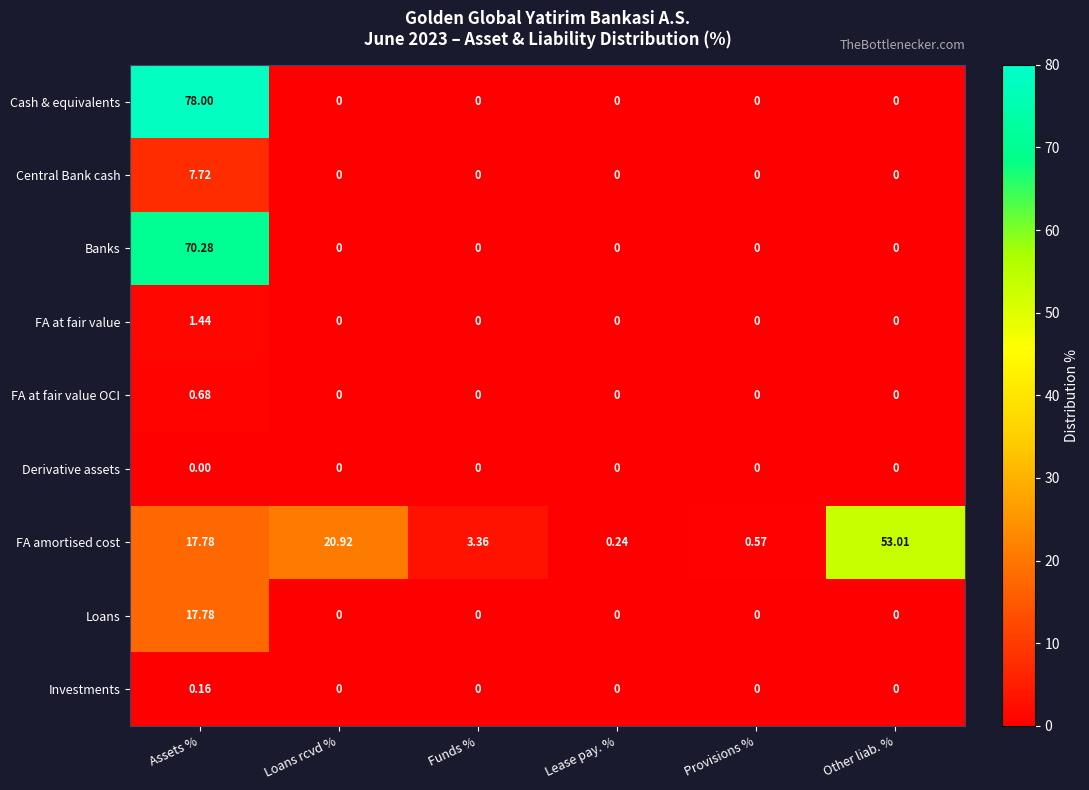

Which category has the highest value across all series?

Assets %